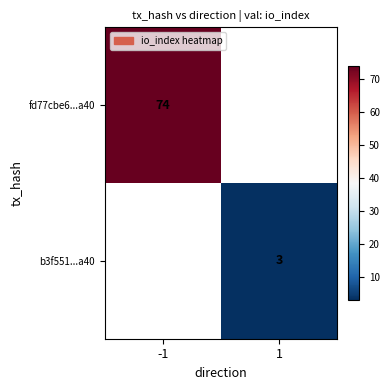

Is the value of b3f551...a40 at 1 greater than the value of fd77cbe6...a40 at -1?

No